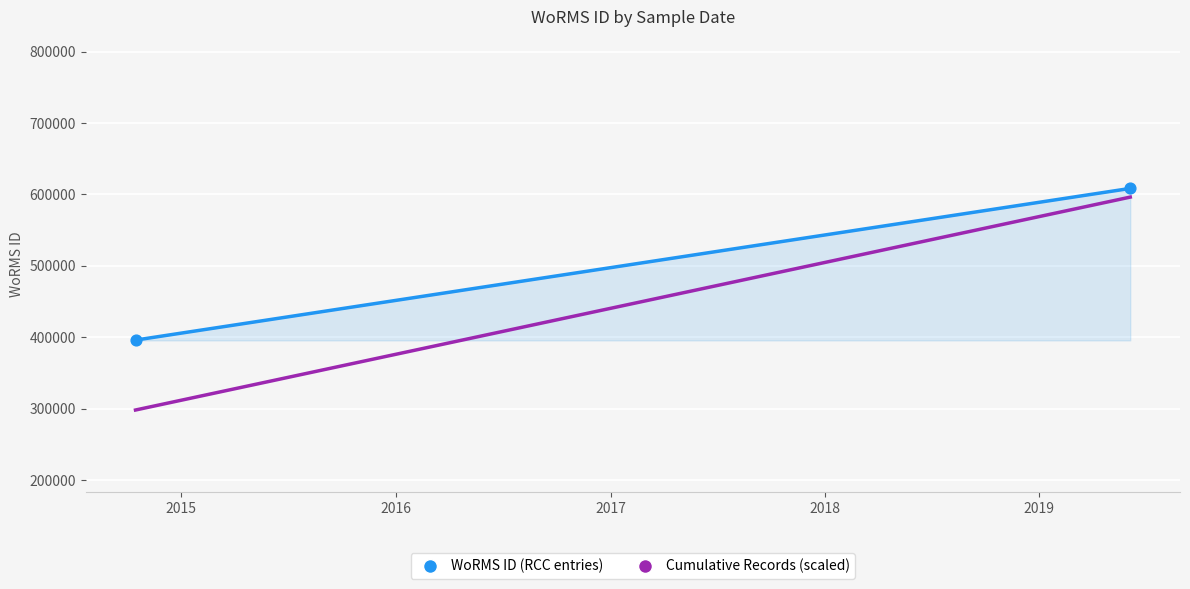

List the series in order of their overall mean, lowest first.

Cumulative Records (scaled), WoRMS ID (RCC entries)